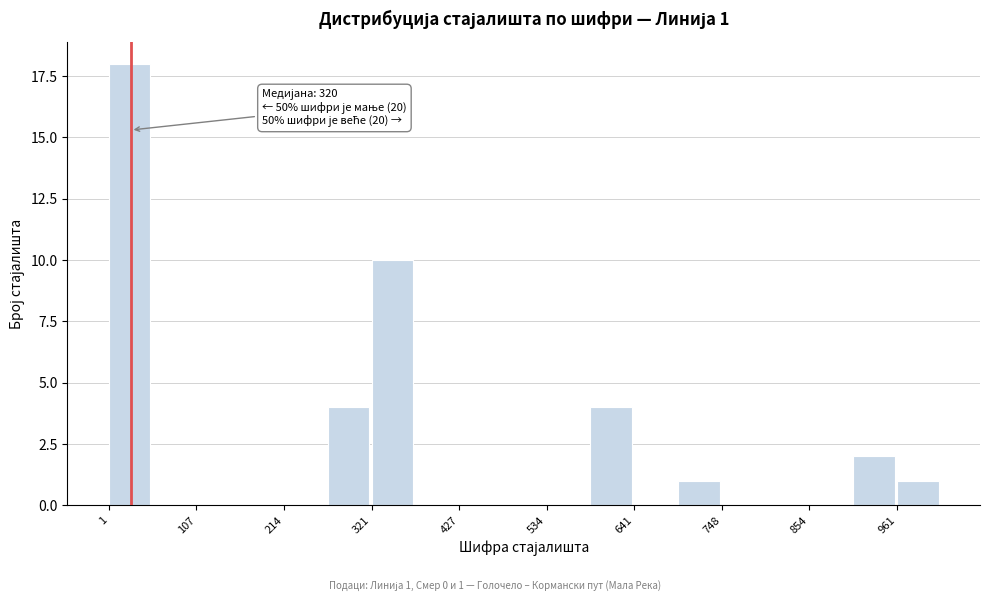

Read against the x-axis, roughly where is the centre of the tallest bar?

20